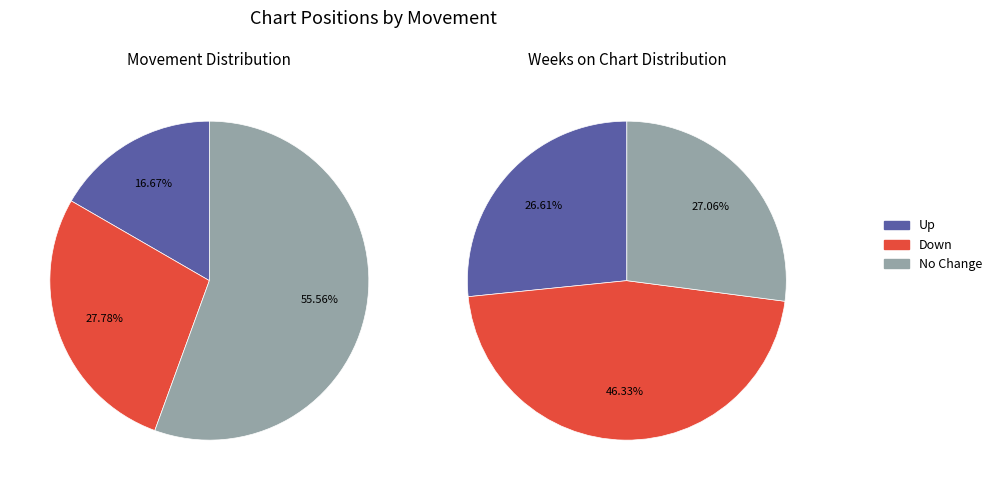

Count the number of slices in the pie.

3